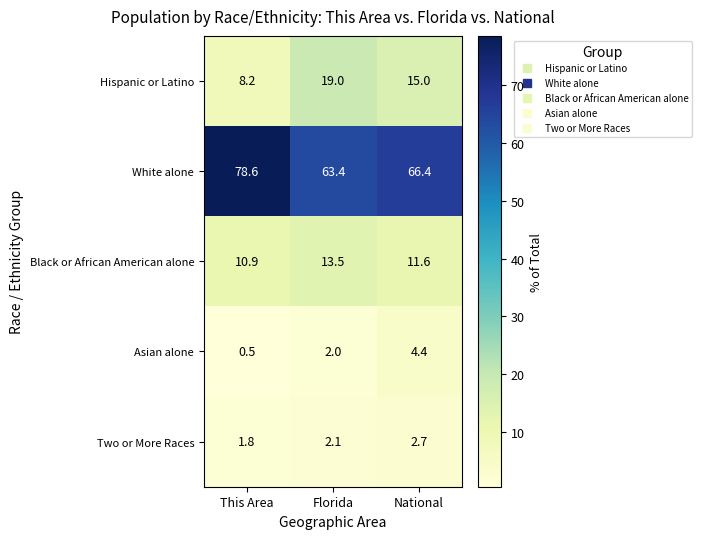

Is the value of Hispanic or Latino at National greater than the value of White alone at National?

No